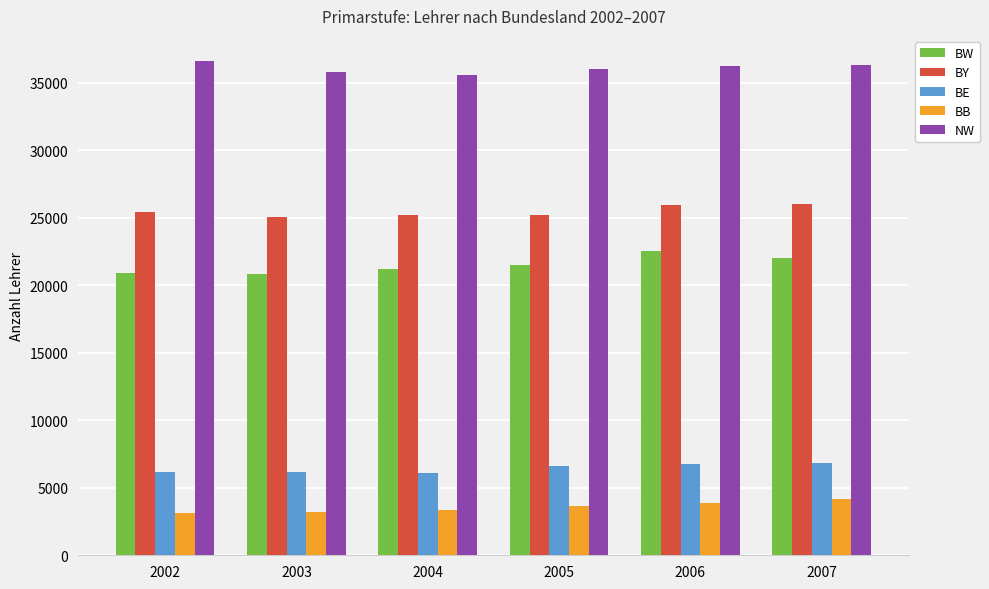

Rank the series at 2007 from highest to lowest value.

NW, BY, BW, BE, BB